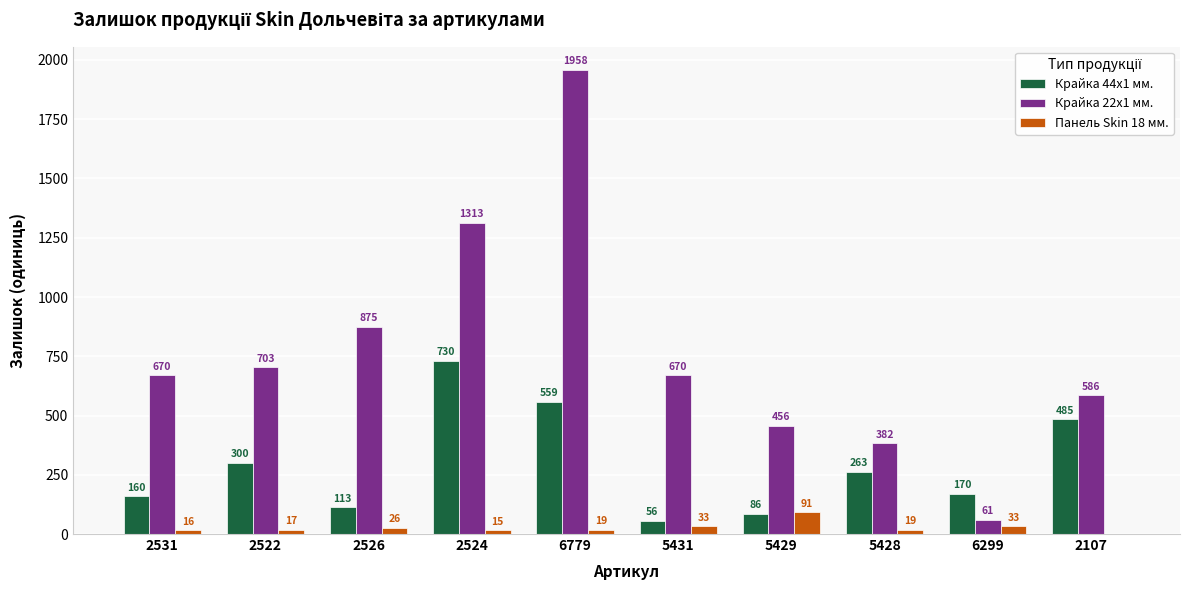

What is the approximate value of Крайка 22x1 мм. at 2526?

875